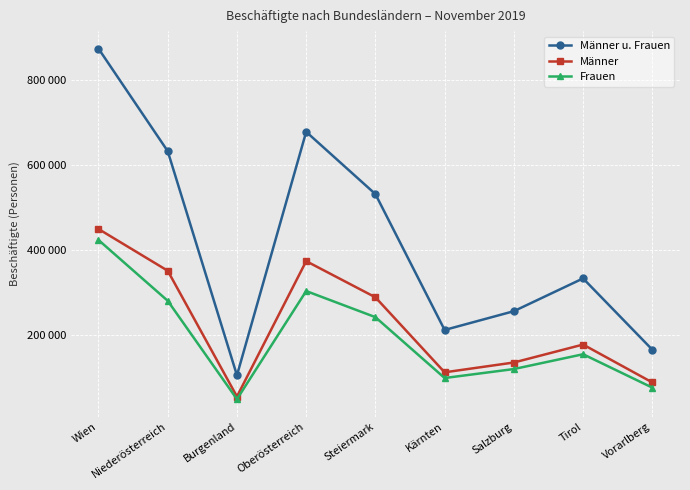

What is the label of the 1st point from the left?

Wien